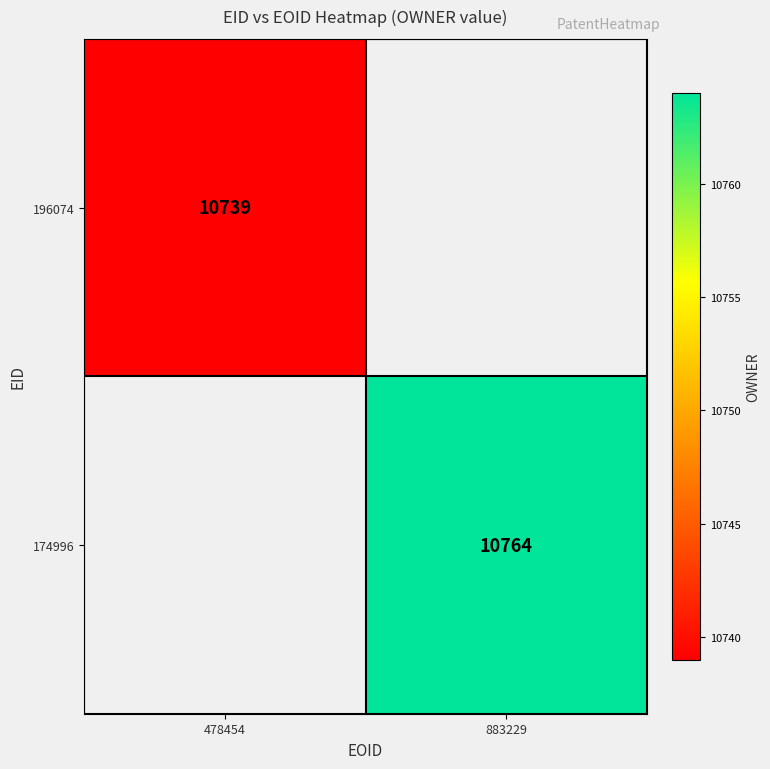

Is it true that 196074 equals 14511 at 478454?

False